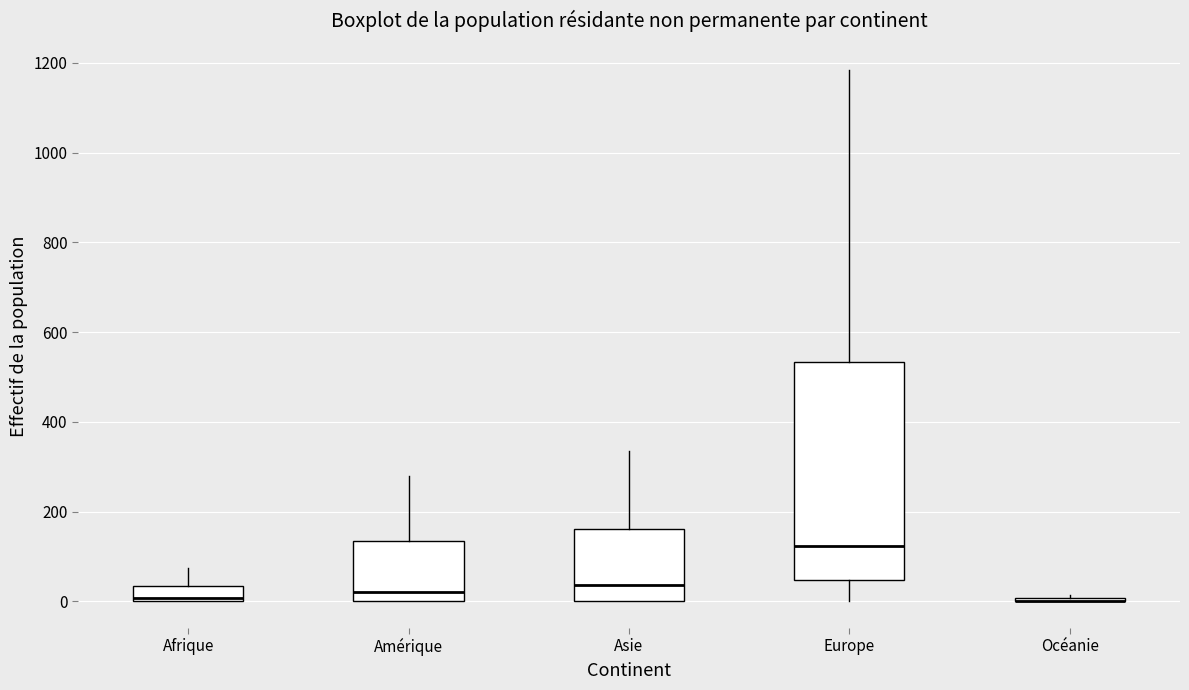

Reading left to right, read every box against the y-axis: the position of its median line, the range the box covers, and the ends of its whiskers. The values are not printed on the chart, so give them approximately, as read against the axis.

Afrique: median 0, box 0 to 40, whiskers 0 to 80
Amérique: median 20, box 0 to 140, whiskers 0 to 280
Asie: median 40, box 0 to 160, whiskers 0 to 340
Europe: median 120, box 40 to 540, whiskers 0 to 1180
Océanie: box collapsed to a line at 0, whiskers 0 to 20